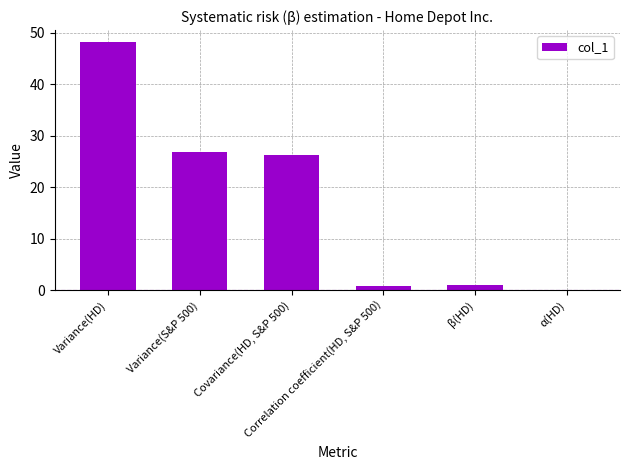

Count the number of data series in this chart.

1